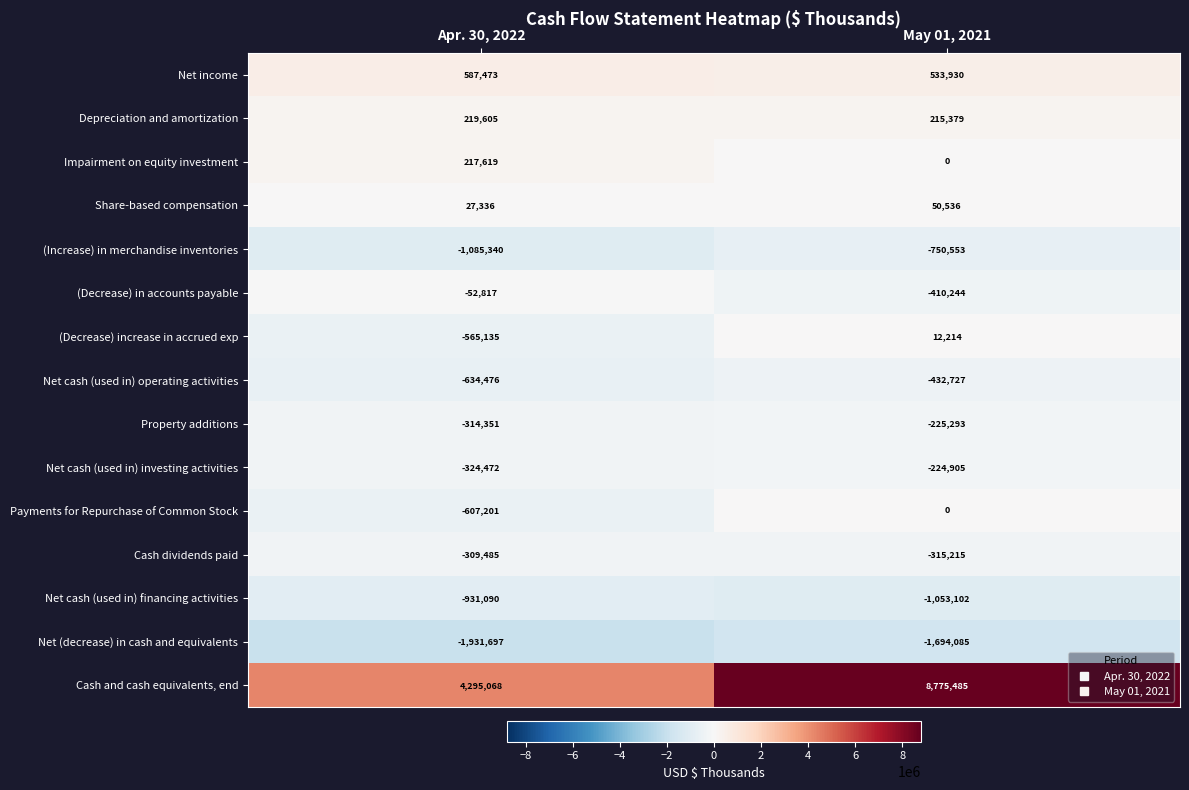

What is the total value across all series at May 01, 2021?

4481420